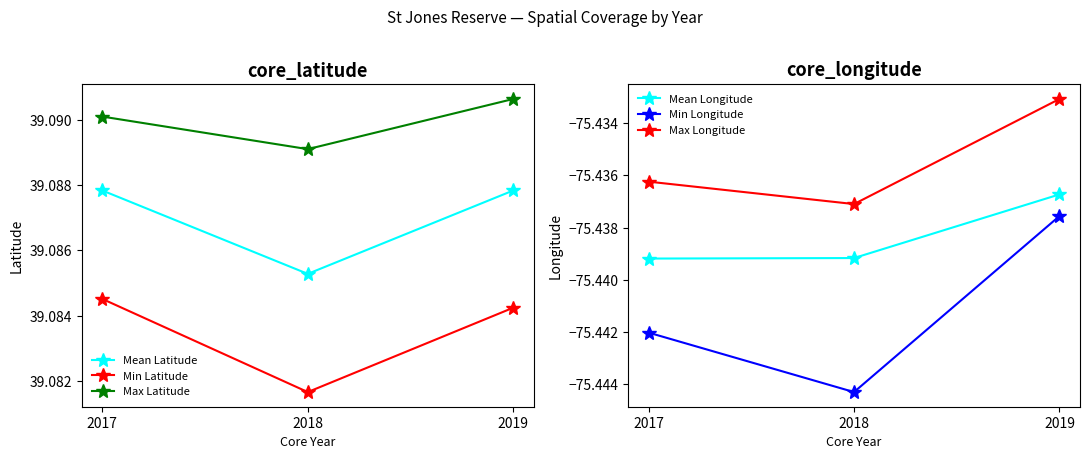

Reading left to right, extract all data points from this chart.

Mean Latitude: 39.1	39.1	39.1
Min Latitude: 39.1	39.1	39.1
Max Latitude: 39.1	39.1	39.1
Mean Longitude: -75.4	-75.4	-75.4
Min Longitude: -75.4	-75.4	-75.4
Max Longitude: -75.4	-75.4	-75.4